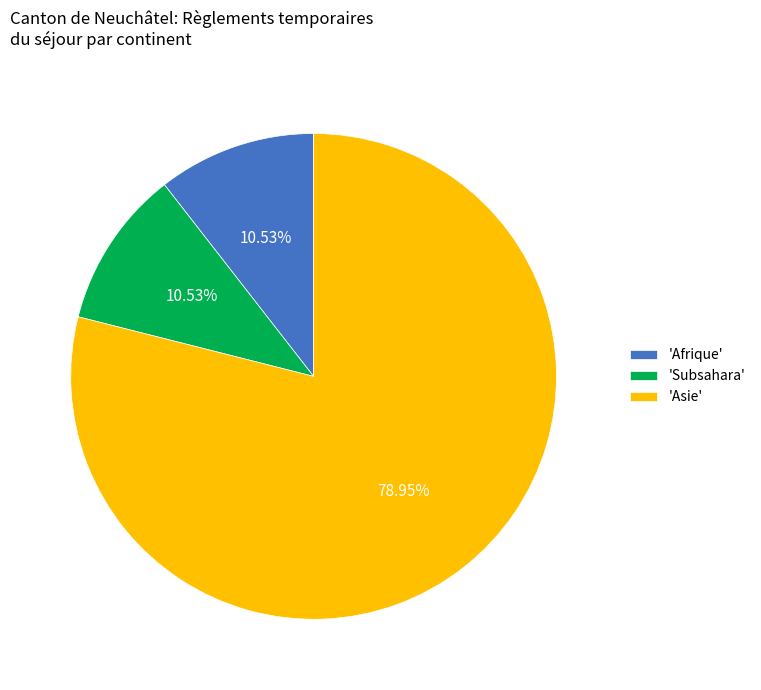

What is the largest slice in the pie chart?

'Asie'